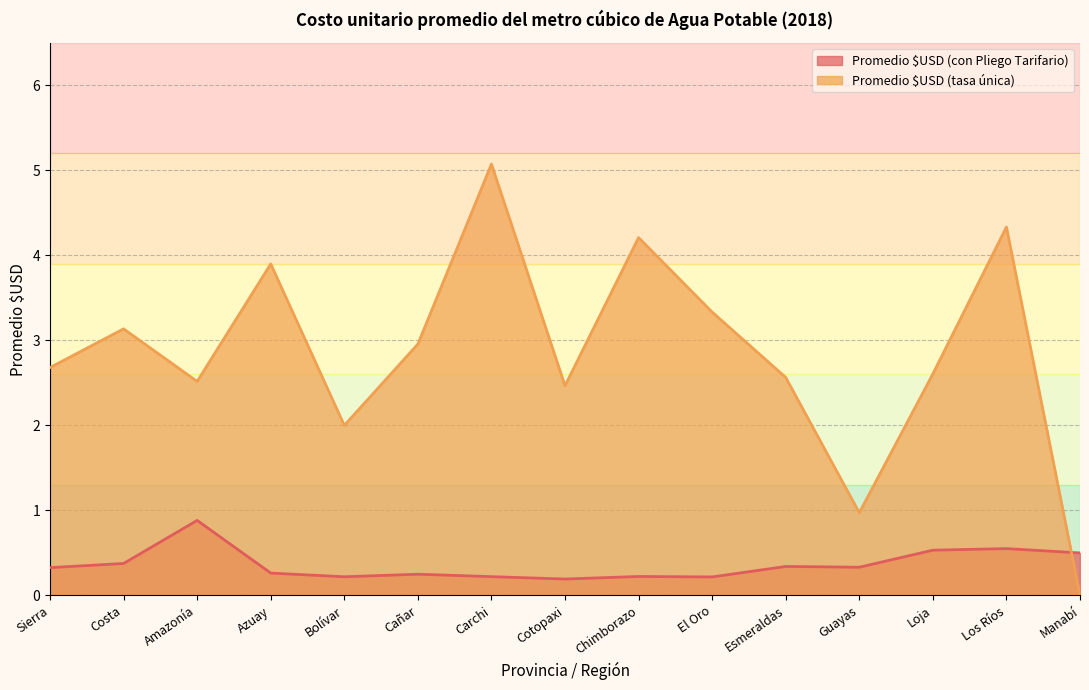

What position from the right is Chimborazo?

7